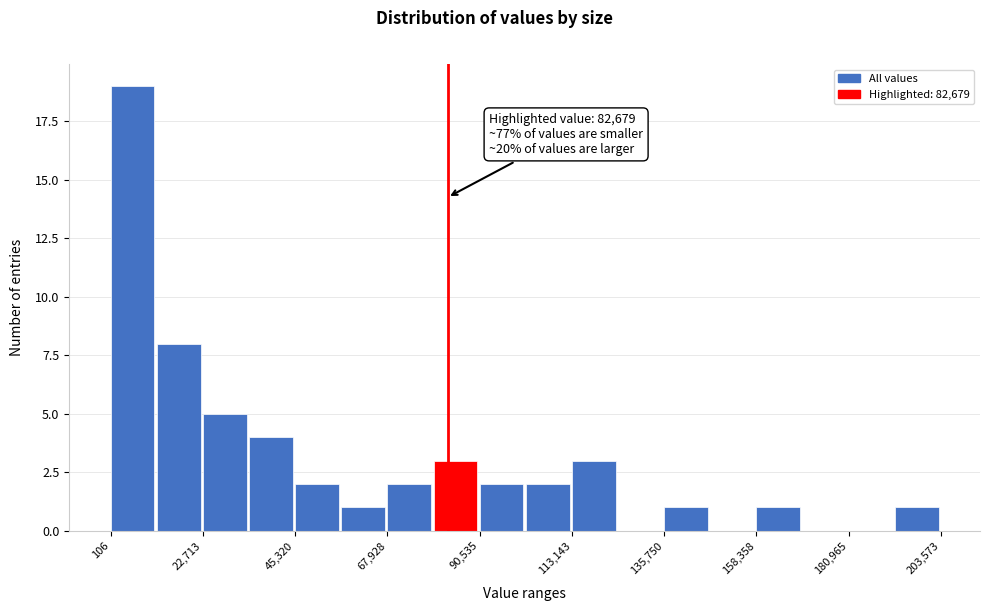

Around what value on the x-axis is the tallest bar? Give the approximate position of its centre, as read against the axis.

5000